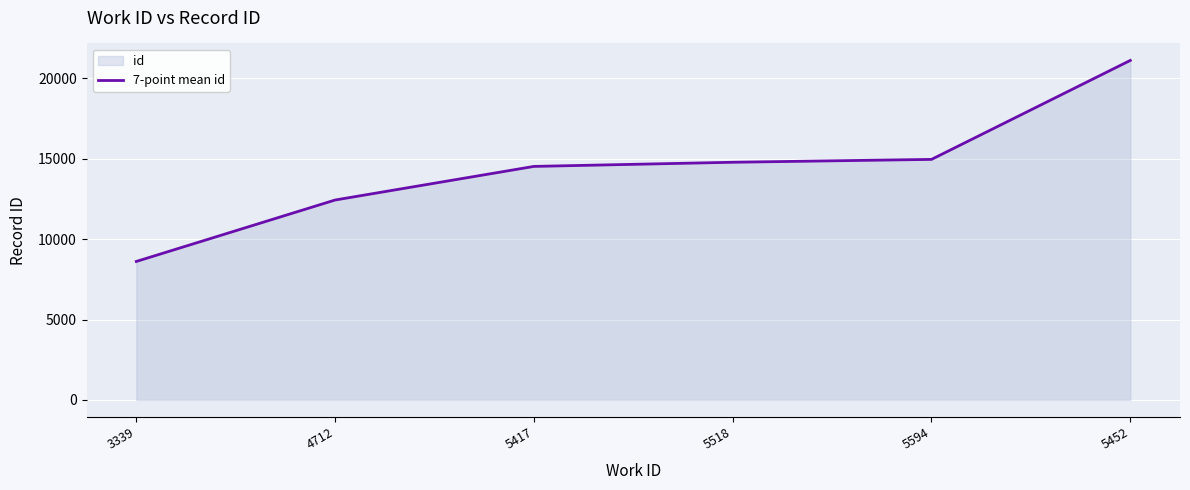

Between 5452 and 5417, which is larger?

5452